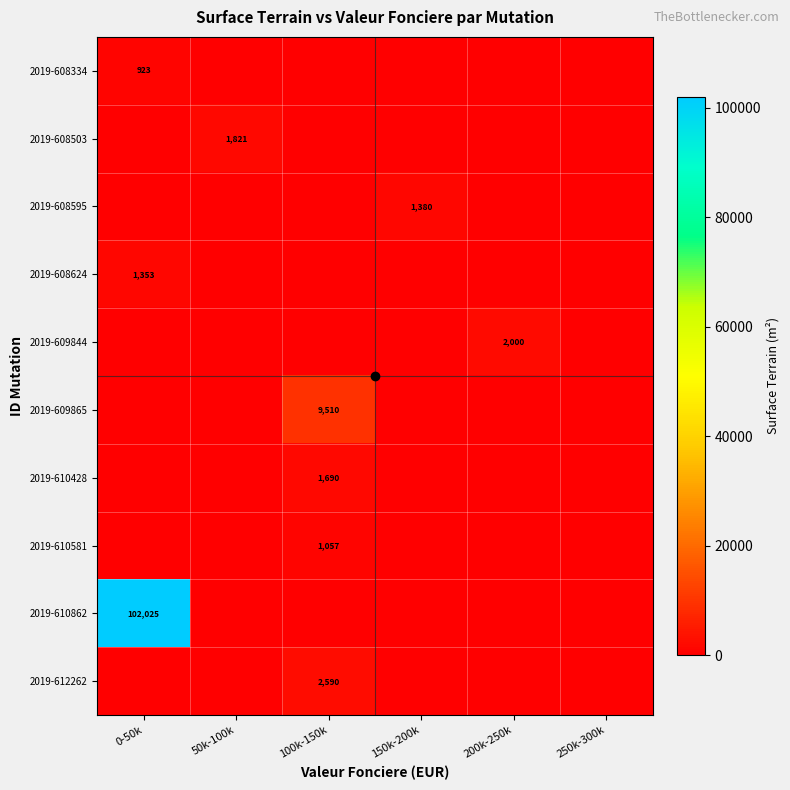

Which series has the largest total across all categories?

2019-610862